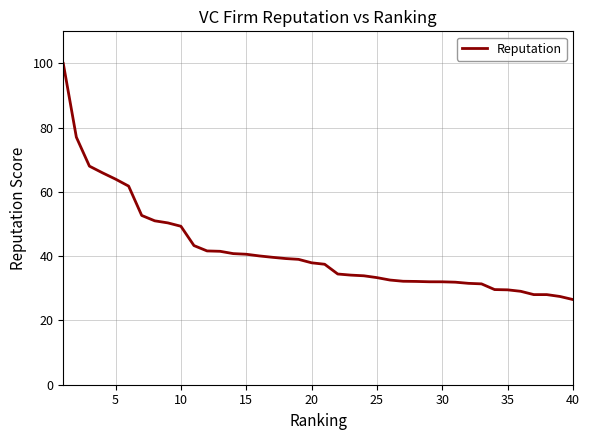

What is the difference between the maximum and minimum values?

73.5